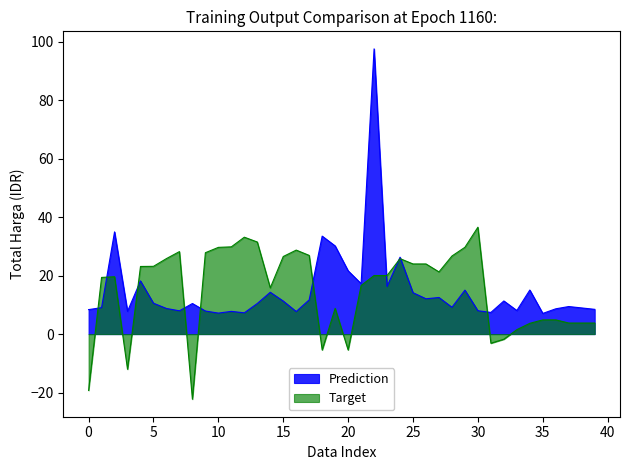

Count the number of data series in this chart.

2